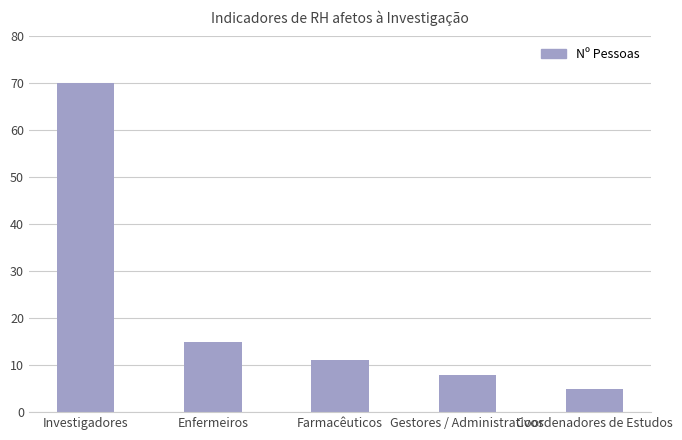

What is the maximum value shown in the chart?

70